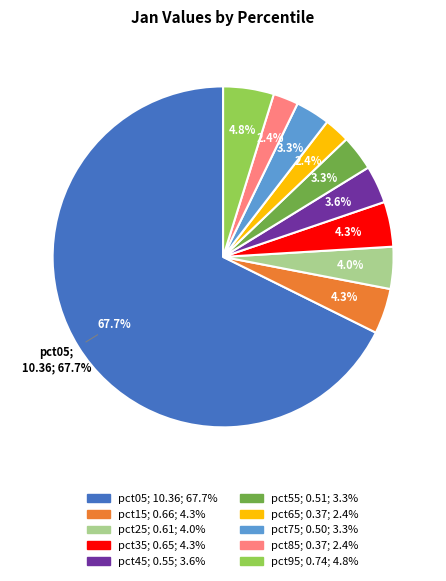

How much of the chart is everything except pct05?

32.3%